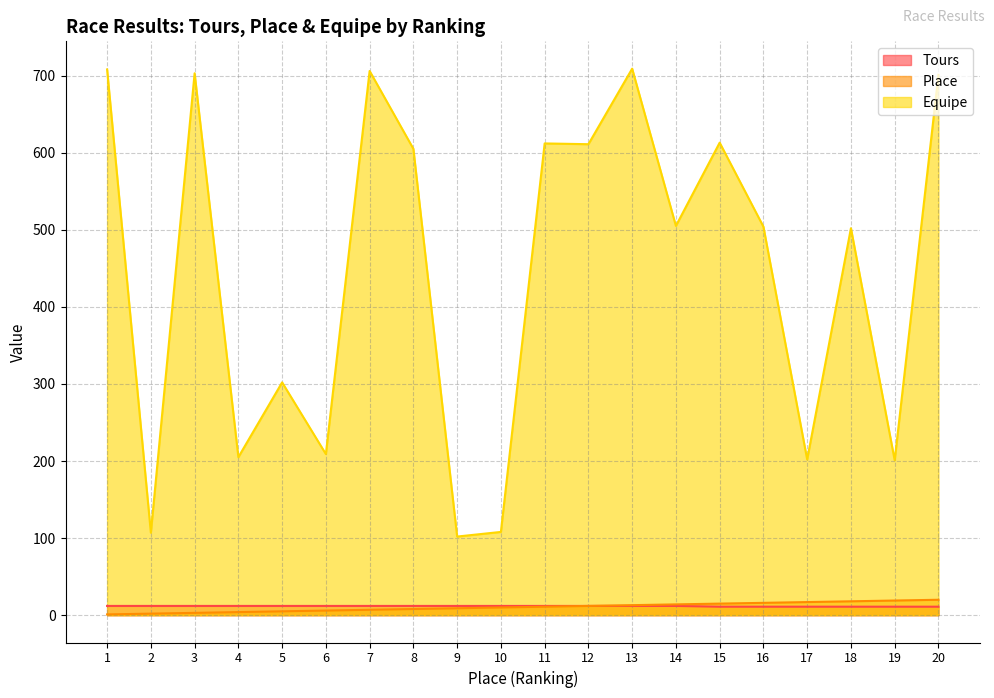

True or false: Place and Equipe cross at least once.

False